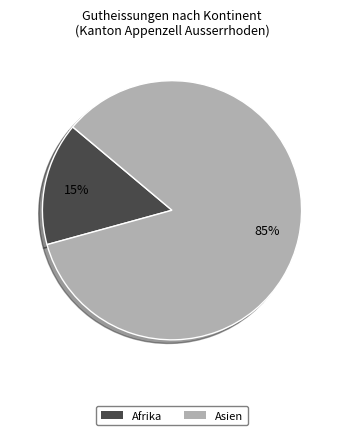

Which slice is the largest?

Asien